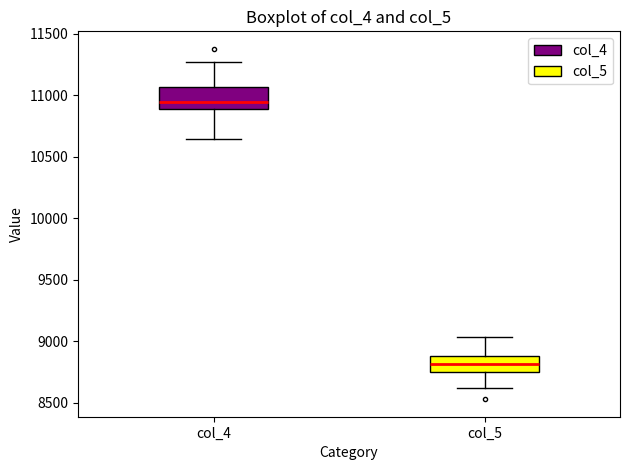

Where does the lower whisker of the box for col_5 end on the y-axis? The values are not printed on the chart, so give them approximately, as read against the axis.

8600